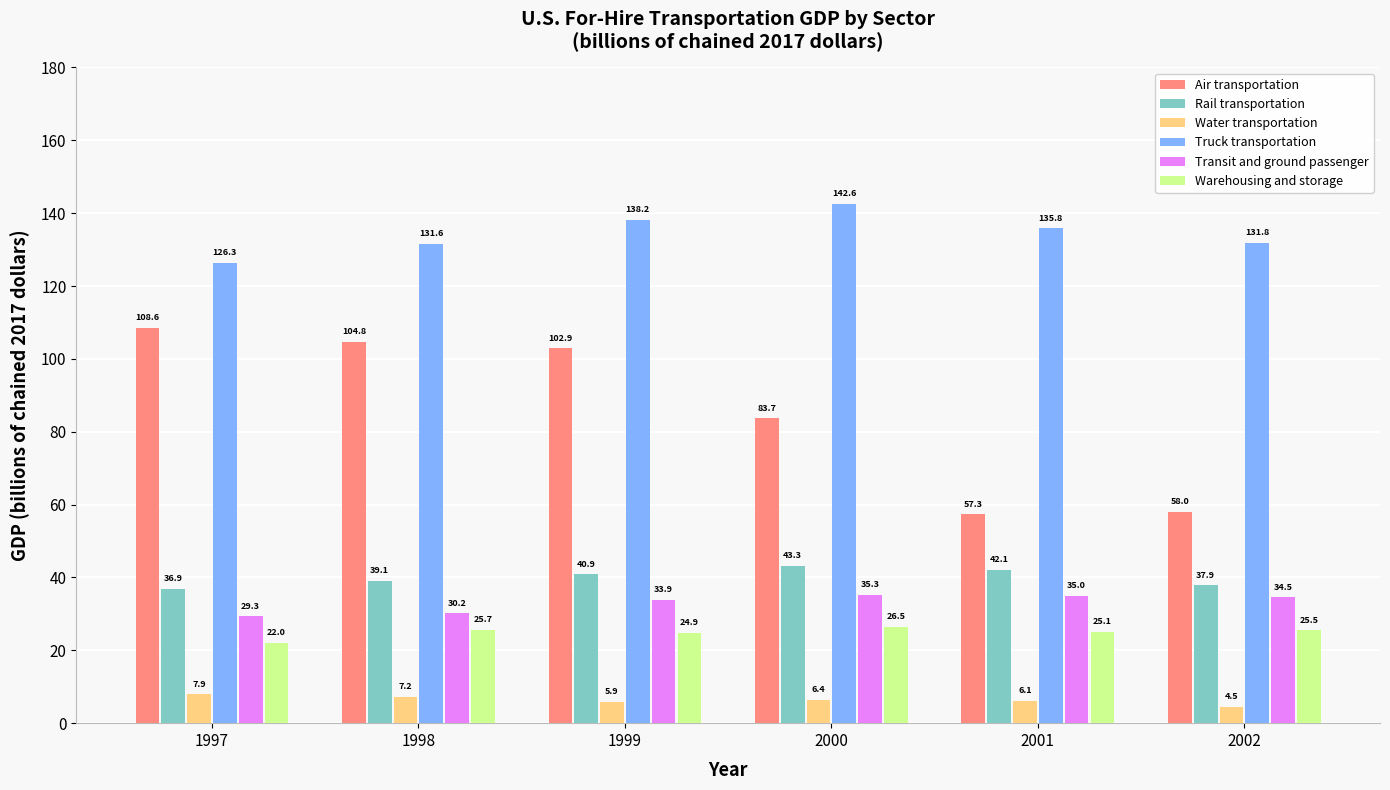

What is the smallest value displayed?

4.5